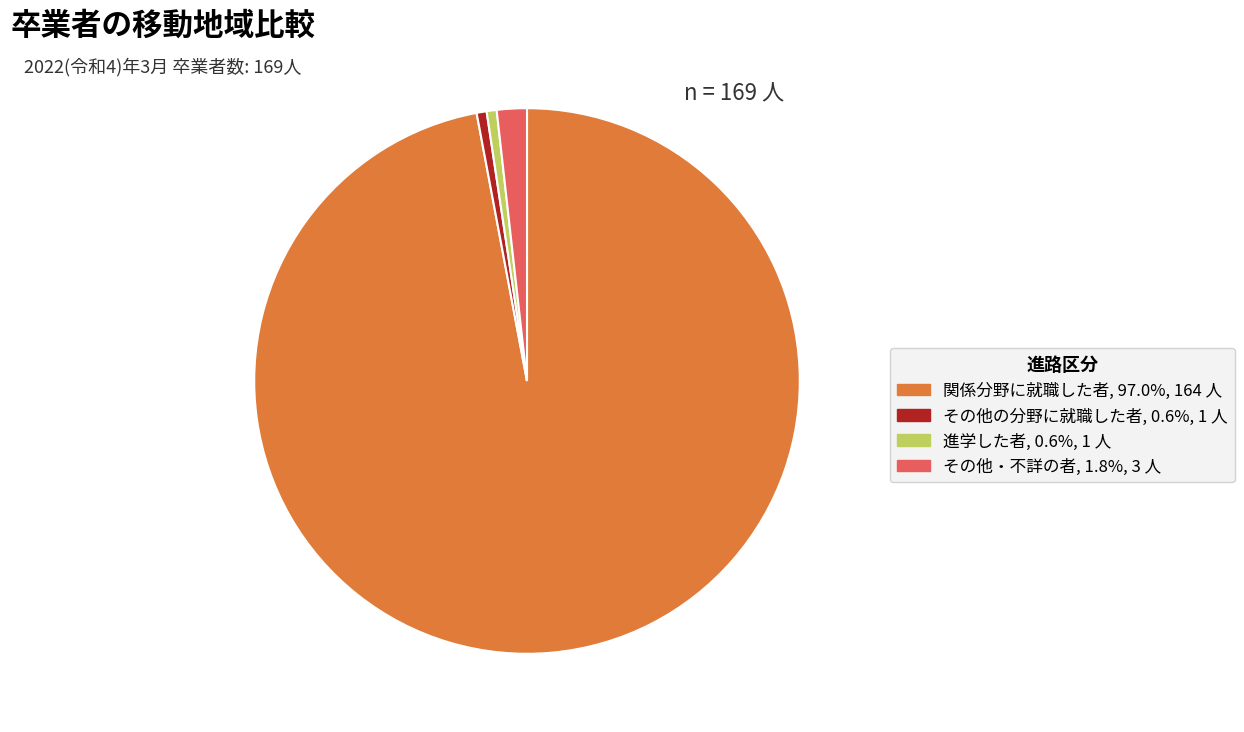

Is it true that 関係分野に就職した者 is 97% of the pie?

True